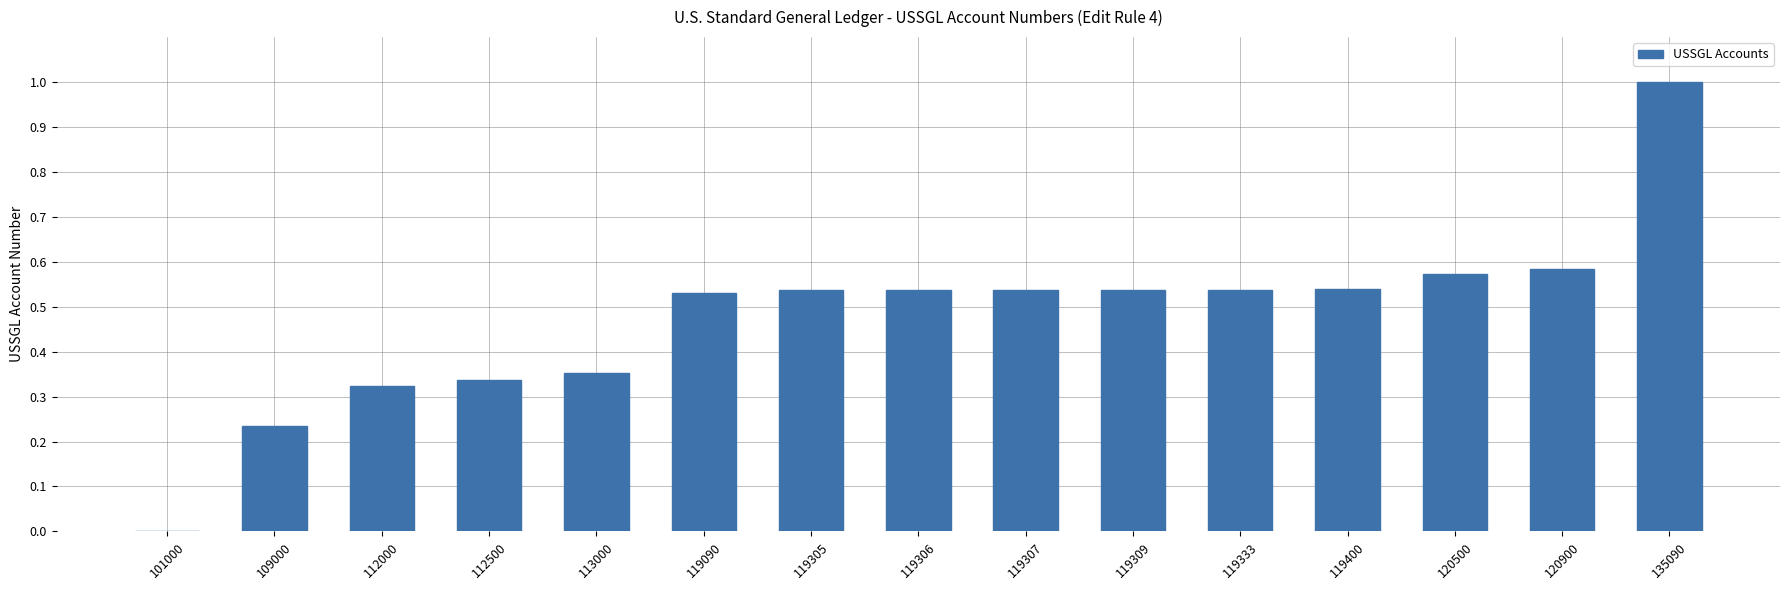

Between 112000 and 113000, which is larger?

113000